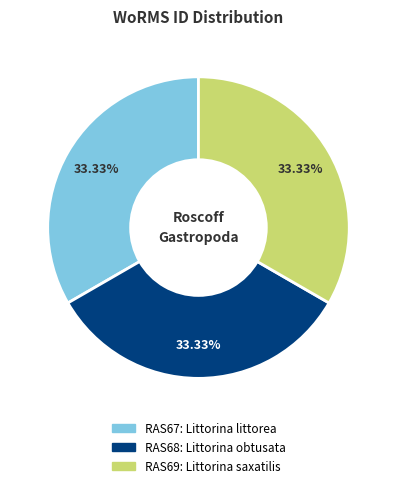

Do RAS68 and RAS67 together represent more than half of the pie?

Yes